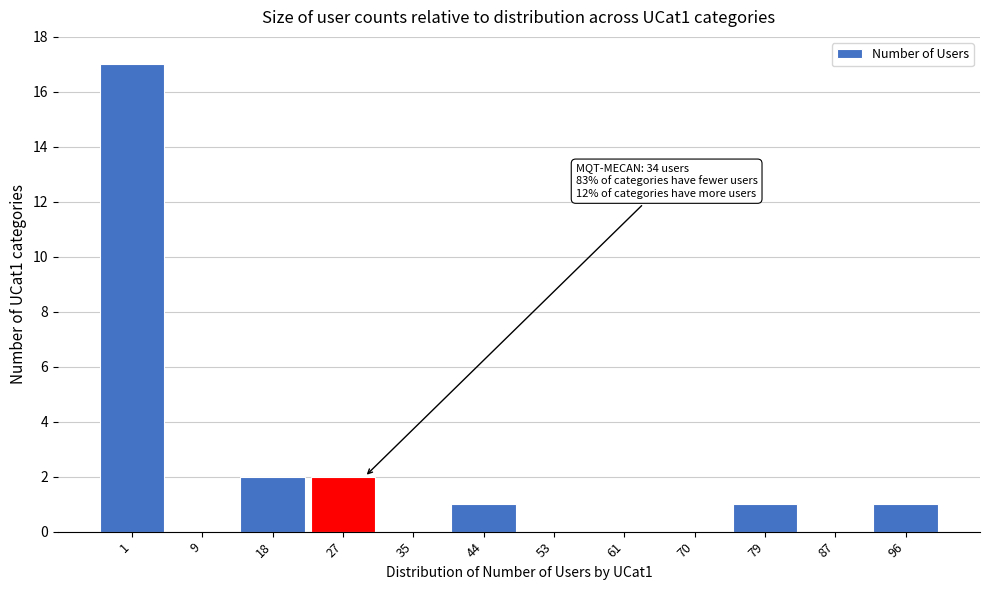

Reading left to right, transcribe all the data shown in this chart.

1=17	9=0	18=2	27=2	35=0	44=1	53=0	61=0	70=0	79=1	87=0	96=1